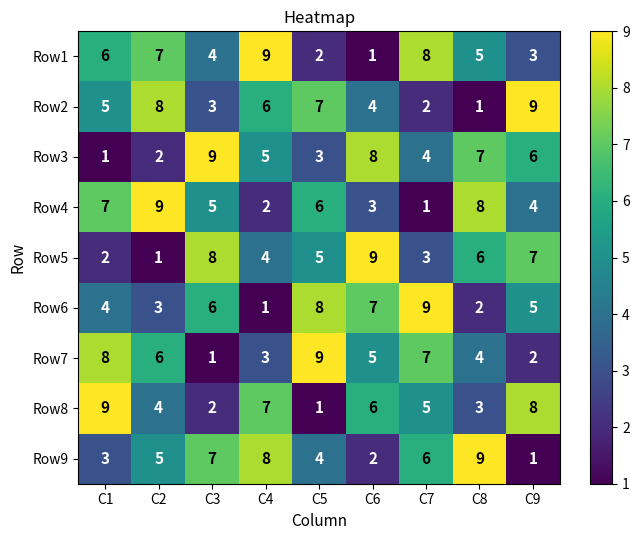

Rank the categories by Row2 value from lowest to highest.

C8, C7, C3, C6, C1, C4, C5, C2, C9